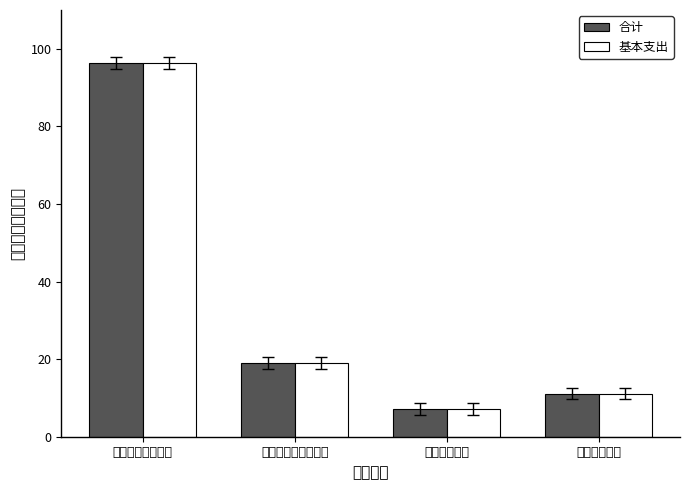

Which category has the highest value in the 基本支出 series?

一般公共服务支出